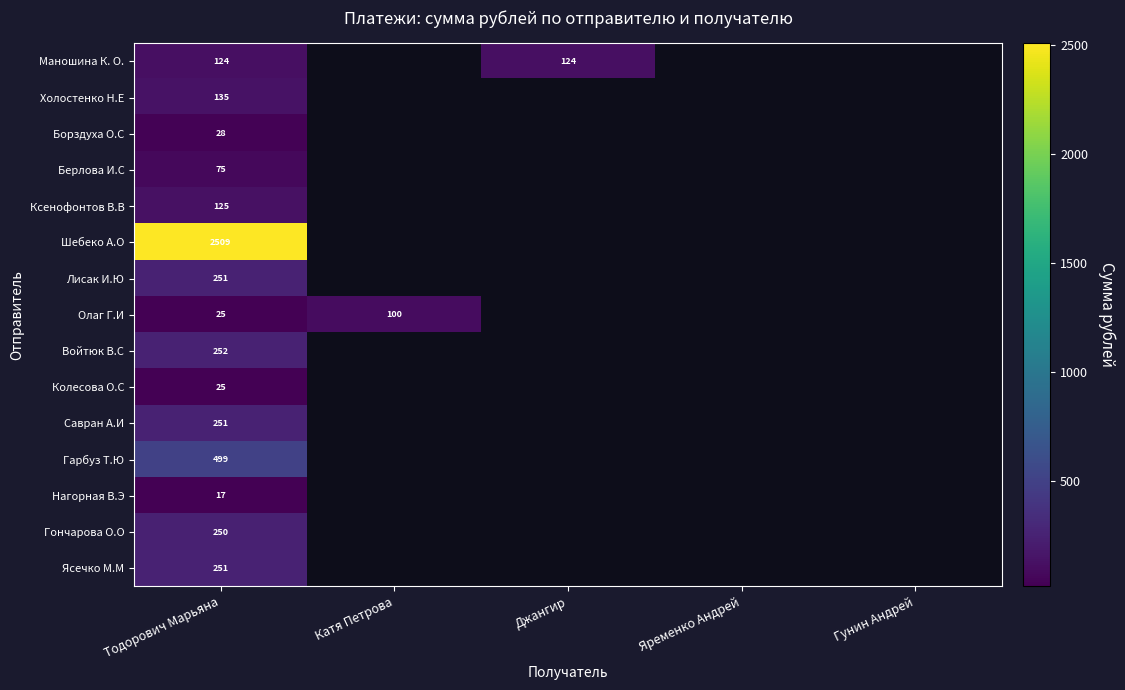

What is the spread (max minus min) of values at Тодорович Марьяна?

2492